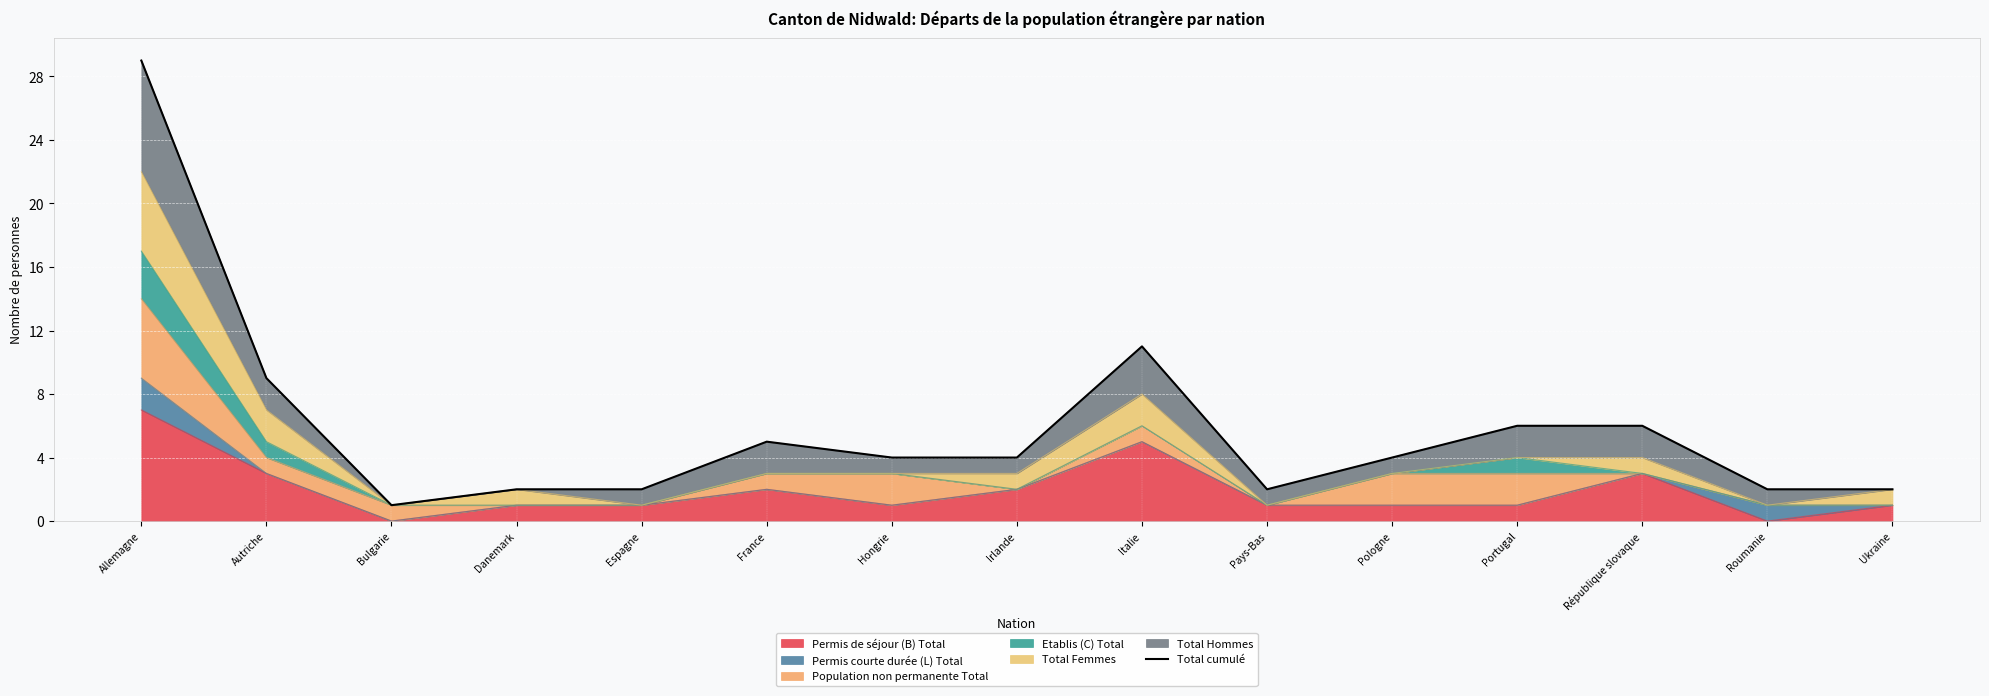

The value at République slovaque is 3. True or false?

False